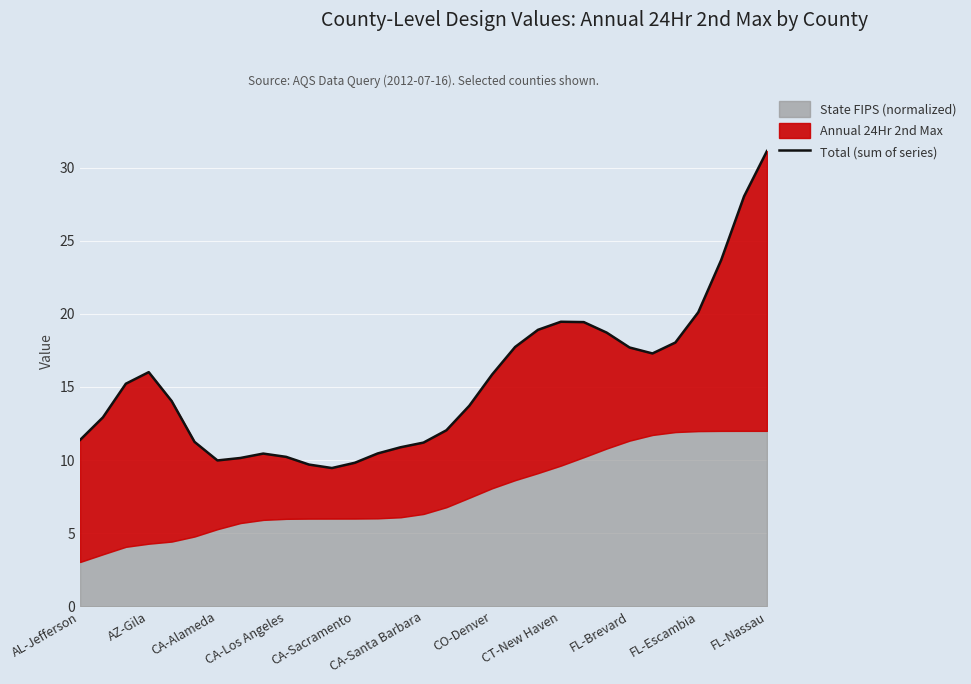

The value at FL-Escambia is 10.6. True or false?

False